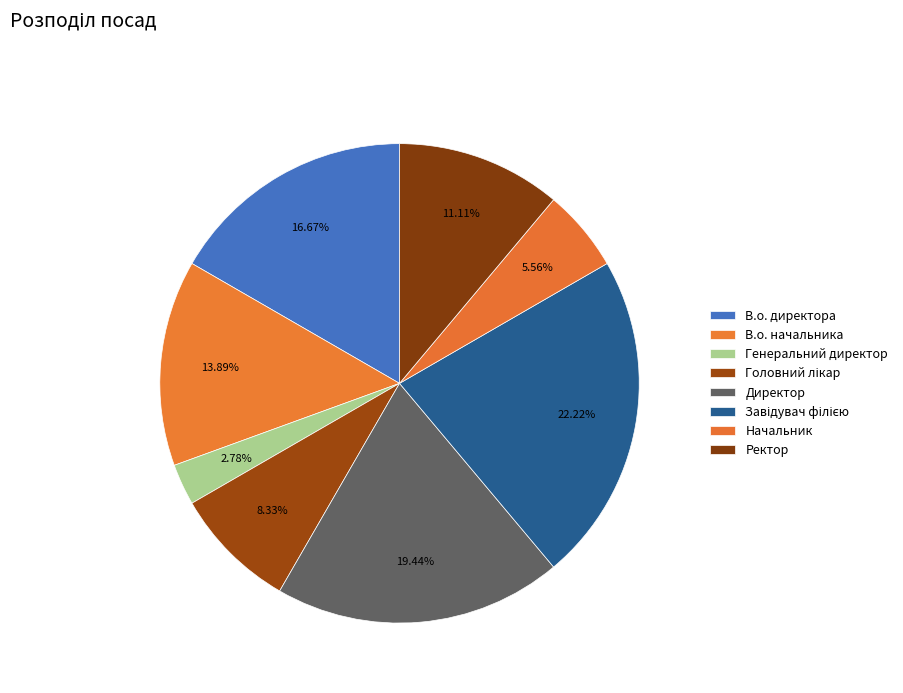

To the nearest percent, what is the combined percentage of В.о. начальника and В.о. директора?

31%